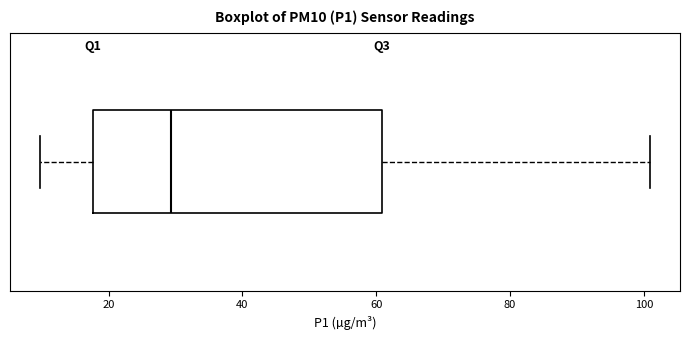

Where is the right edge of the box on the x-axis? The values are not printed on the chart, so give them approximately, as read against the axis.

60